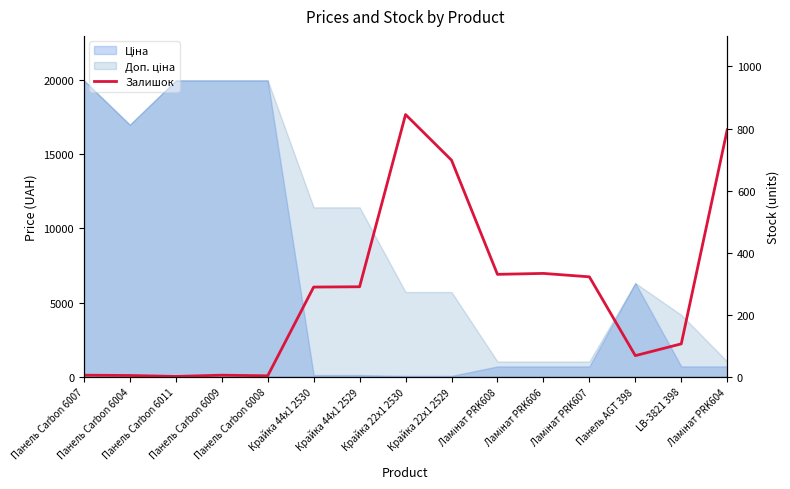

List the labels in order of value, smallest first.

Панель Carbon 6011, Панель Carbon 6008, Панель Carbon 6004, Панель Carbon 6007, Панель Carbon 6009, Панель AGT 398, LB-3821 398, Крайка 44x1 2530, Крайка 44x1 2529, Ламінат PRK607, Ламінат PRK608, Ламінат PRK606, Крайка 22x1 2529, Ламінат PRK604, Крайка 22x1 2530